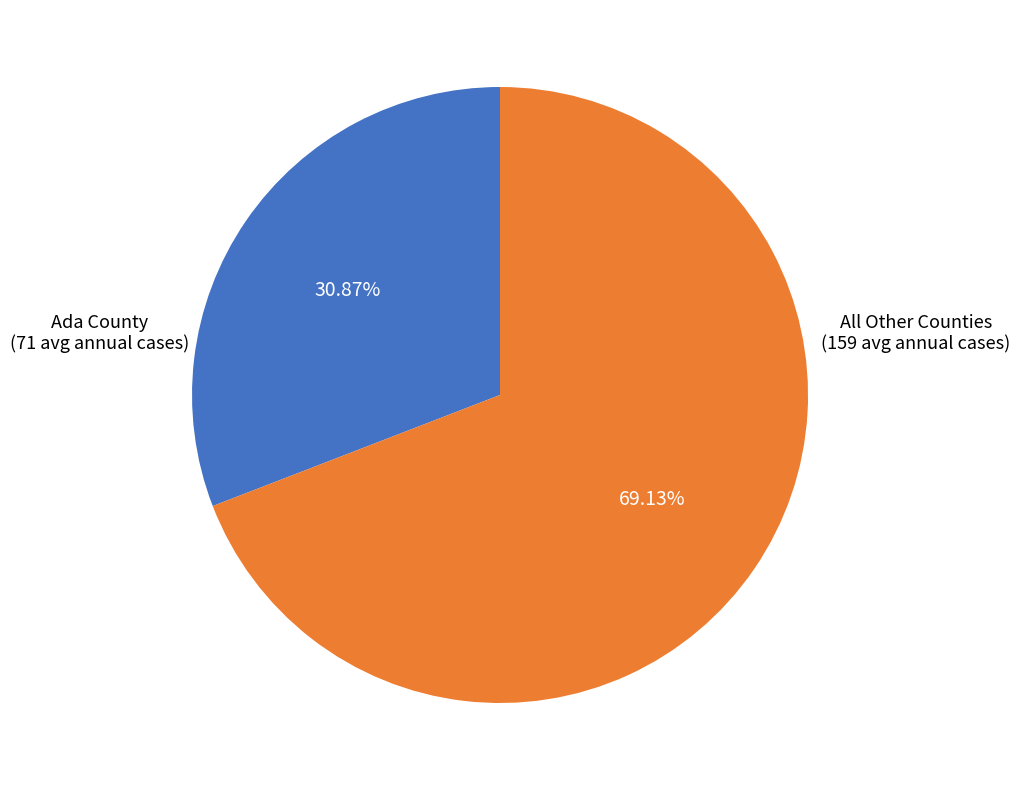

Does any single category account for the majority?

Yes